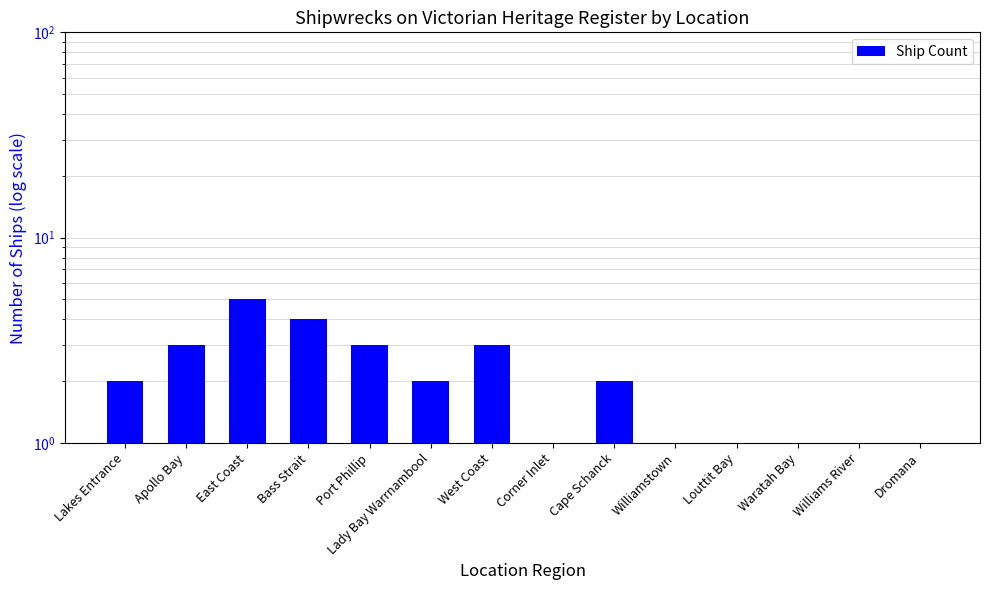

What is the sum of the values at Williamstown and Lakes Entrance?

3